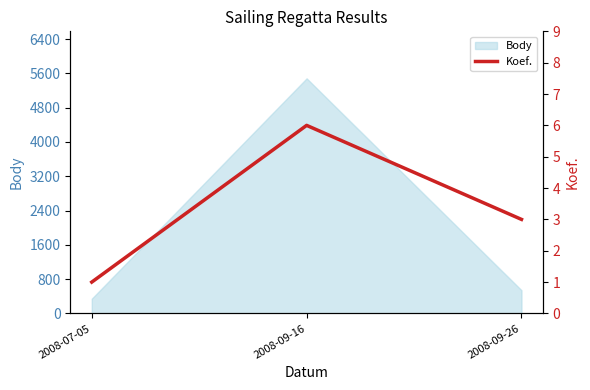

Where is Body nearest to the value 2913?

2008-09-26